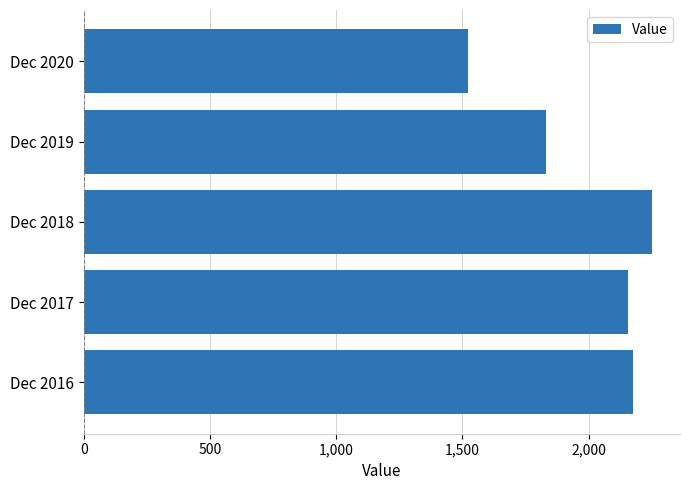

Rank the categories by value from highest to lowest.

Dec 2018, Dec 2016, Dec 2017, Dec 2019, Dec 2020